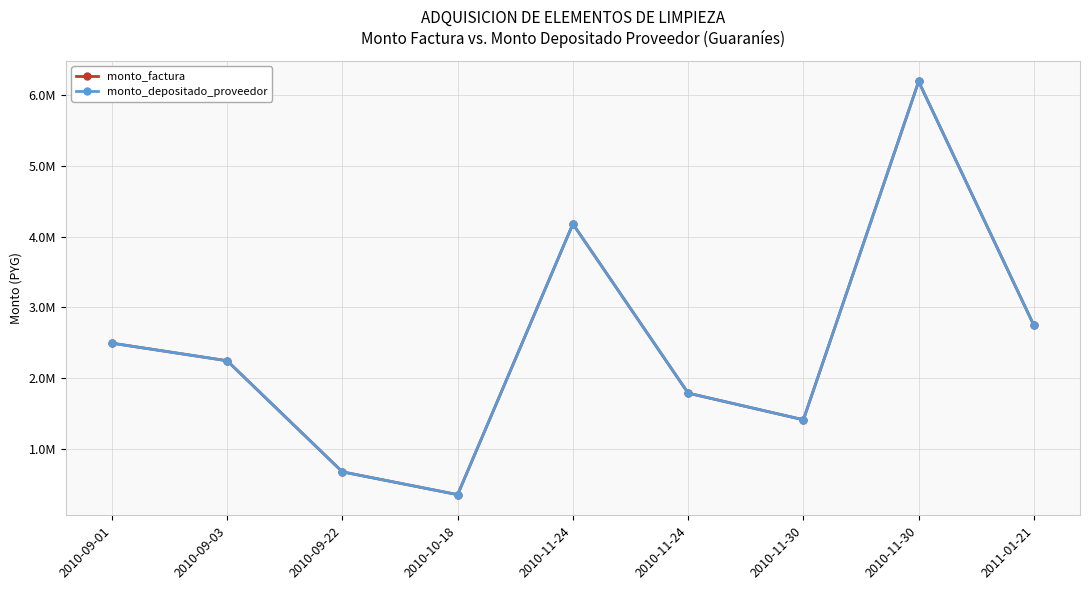

Between 2010-10-18 and 2010-11-30, which is larger?

2010-11-30